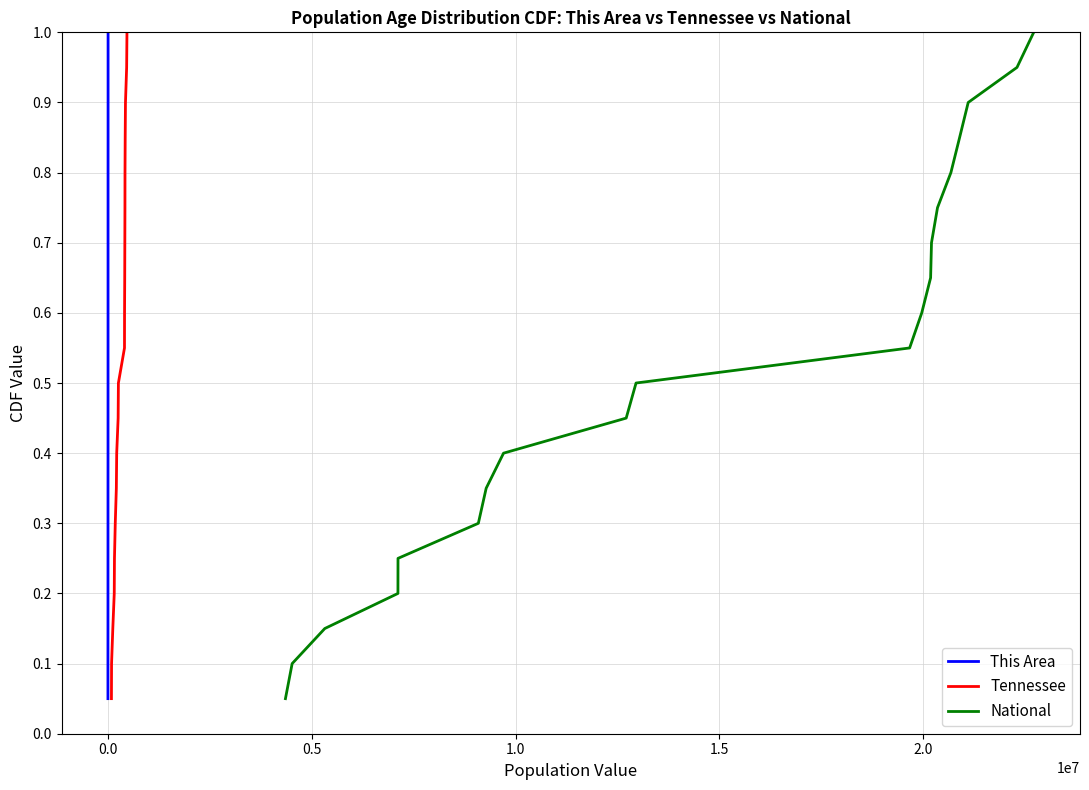

What is the difference between the maximum and second lowest values in the Tennessee series?

0.9